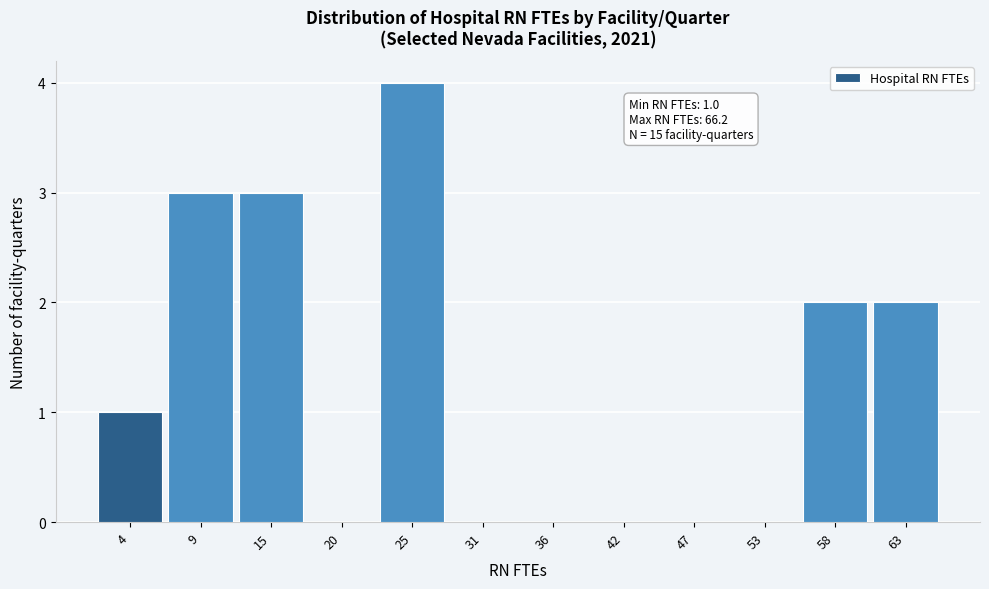

Which range on the x-axis has the tallest bar?

23 to 28